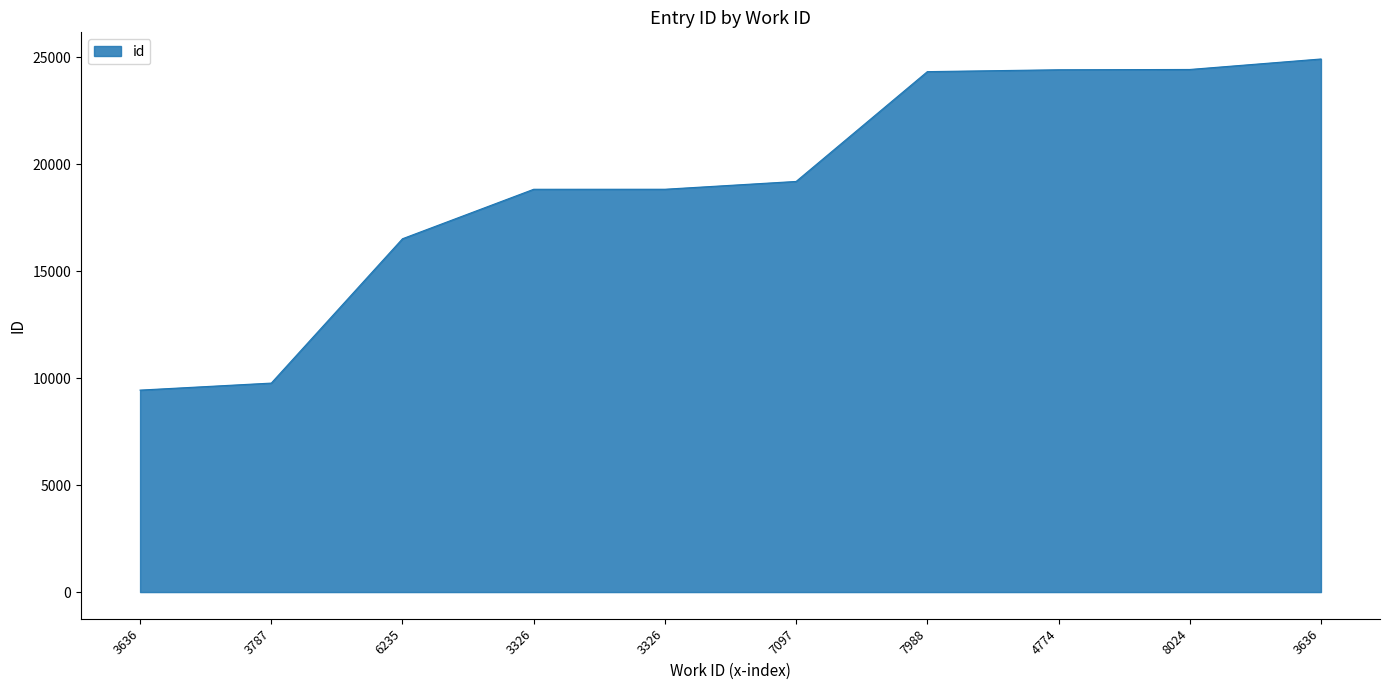

True or false: the data has more than 2 interior local peaks.

False